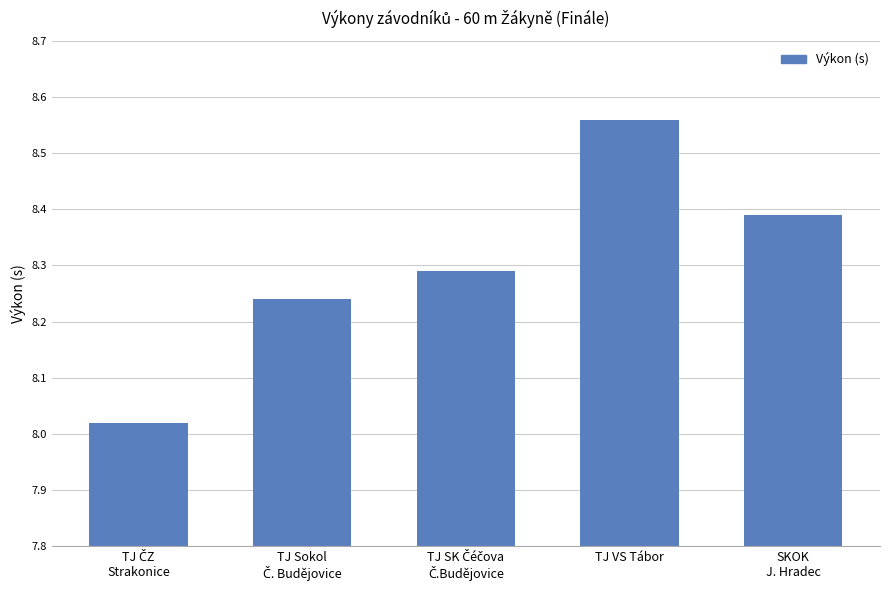

The value at TJ VS Tábor is 5.0. True or false?

False